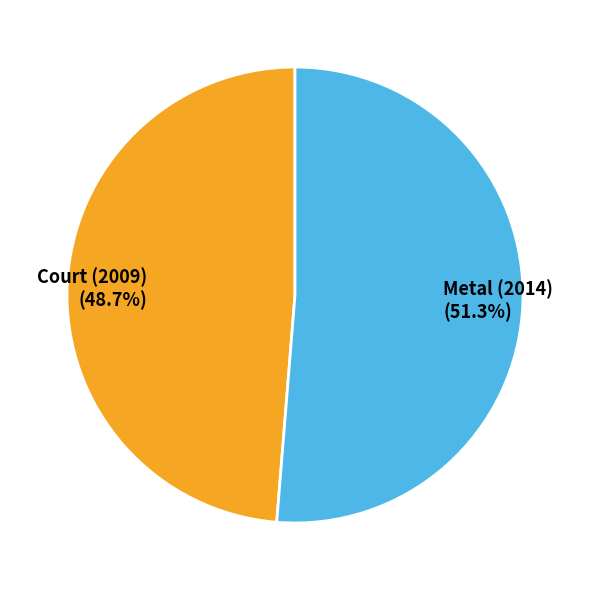

Which slice is the smallest?

Court (2009)